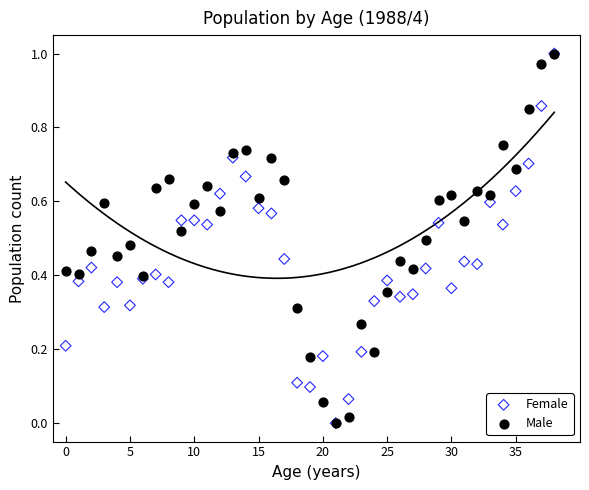

What are all the series names shown in the legend?

Female, Male